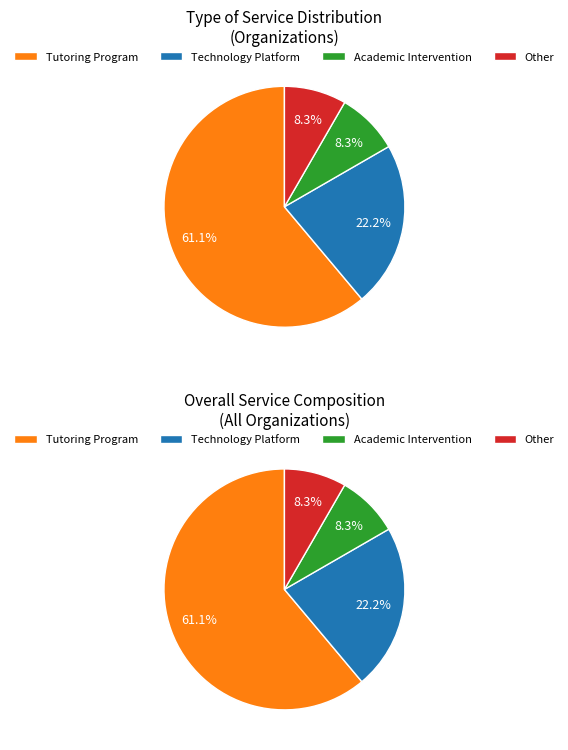

How many segments does this pie chart have?

4